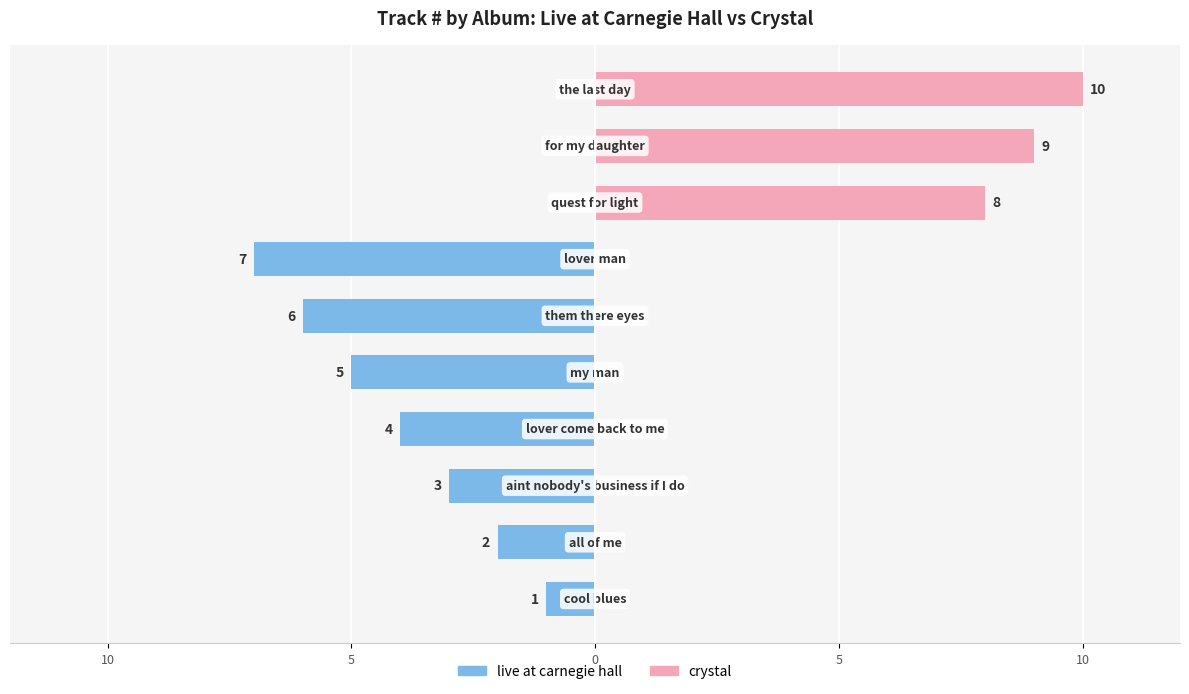

List the series in order of their peak value, lowest first.

live at carnegie hall, crystal